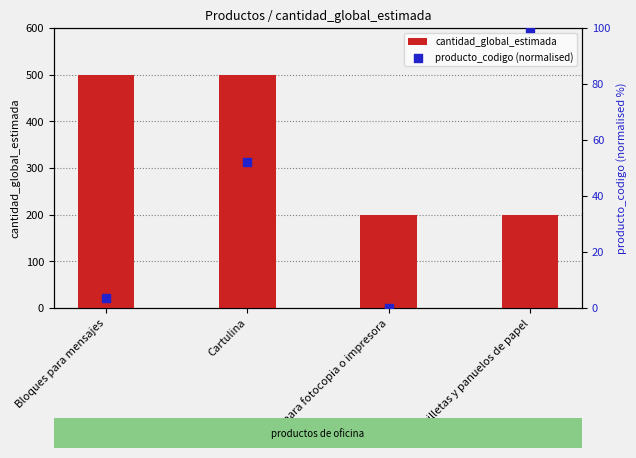

At which category is the sum across all series the highest?

Cartulina